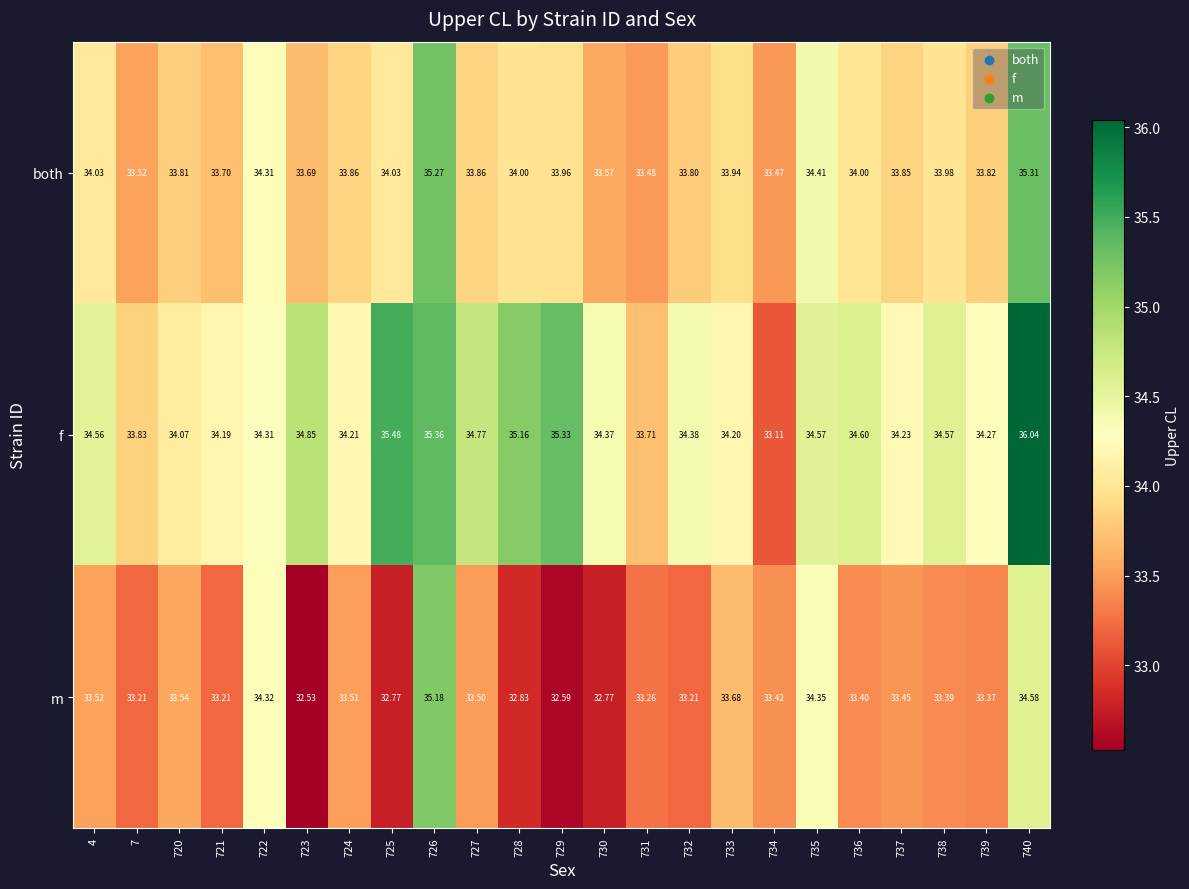

How many values in the m series exceed 33?

18